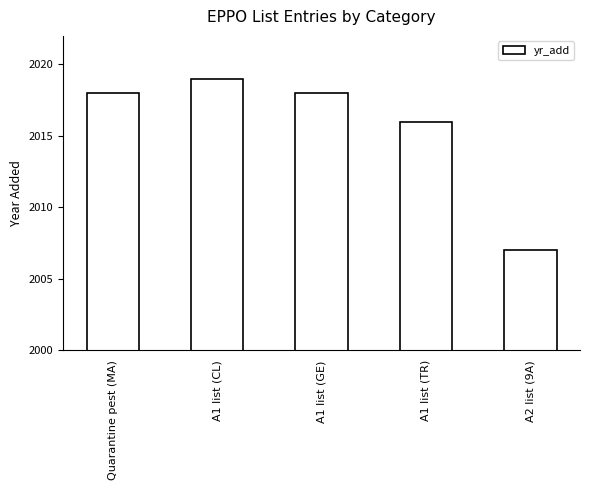

What is the approximate value at A2 list (9A)?

2007